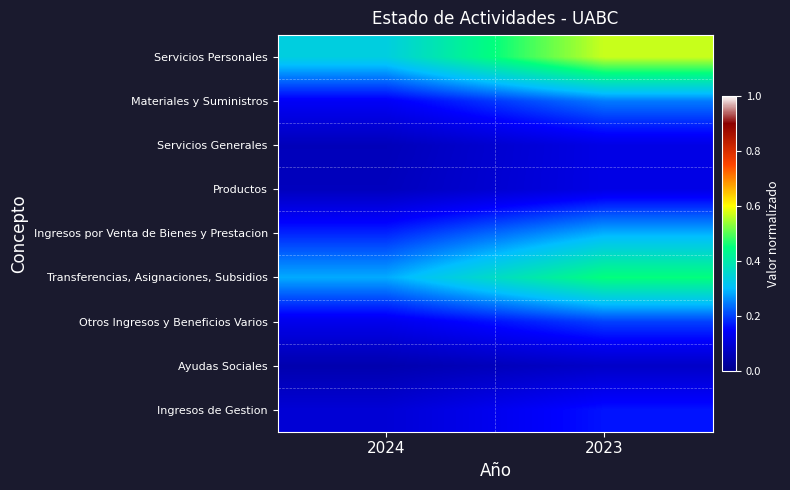

Reading right to left, extract all data points from this chart.

Servicios Personales: 2023=0.6	2024=0.3
Materiales y Suministros: 2023=0.2	2024=0.1
Servicios Generales: 2023=0.1	2024=0.1
Productos: 2023=0.1	2024=0.1
Ingresos por Venta de Bienes y Prestacion: 2023=0.3	2024=0.2
Transferencias, Asignaciones, Subsidios: 2023=0.5	2024=0.3
Otros Ingresos y Beneficios Varios: 2023=0.2	2024=0.1
Ayudas Sociales: 2023=0.1	2024=0.0
Ingresos de Gestion: 2023=0.2	2024=0.1